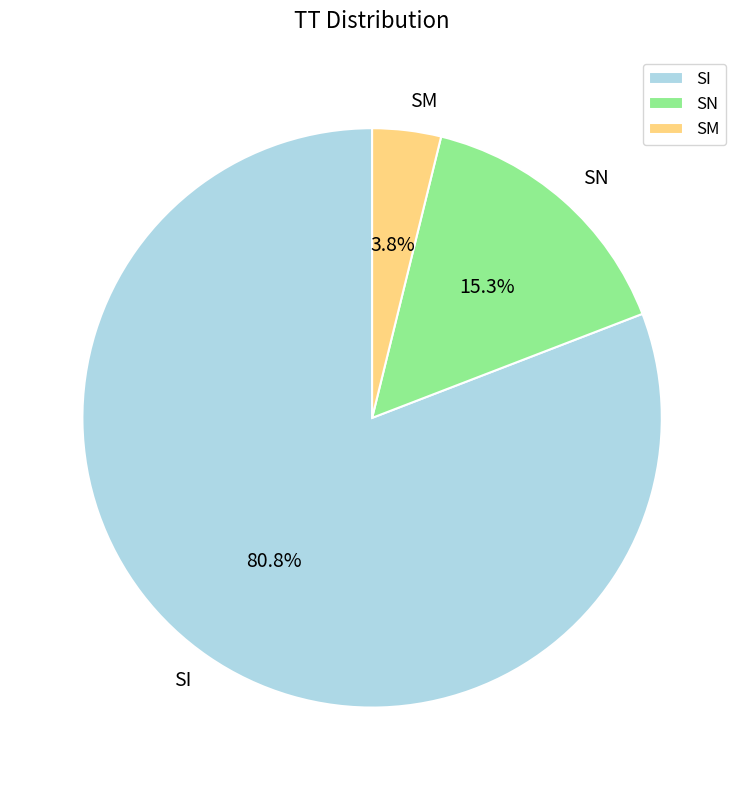

Rank the categories by value from lowest to highest.

SM, SN, SI